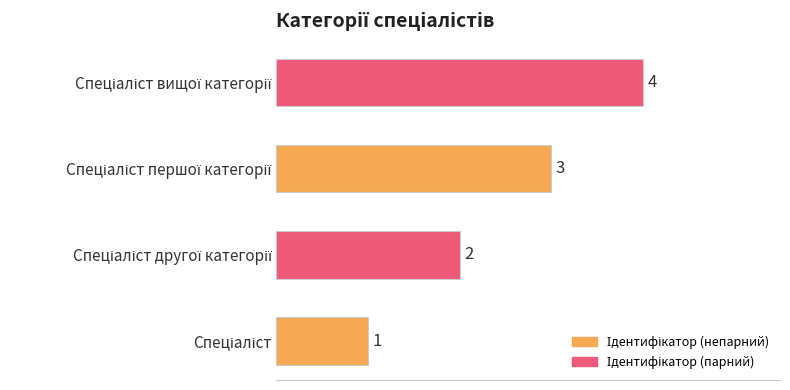

What is the greatest value displayed?

4